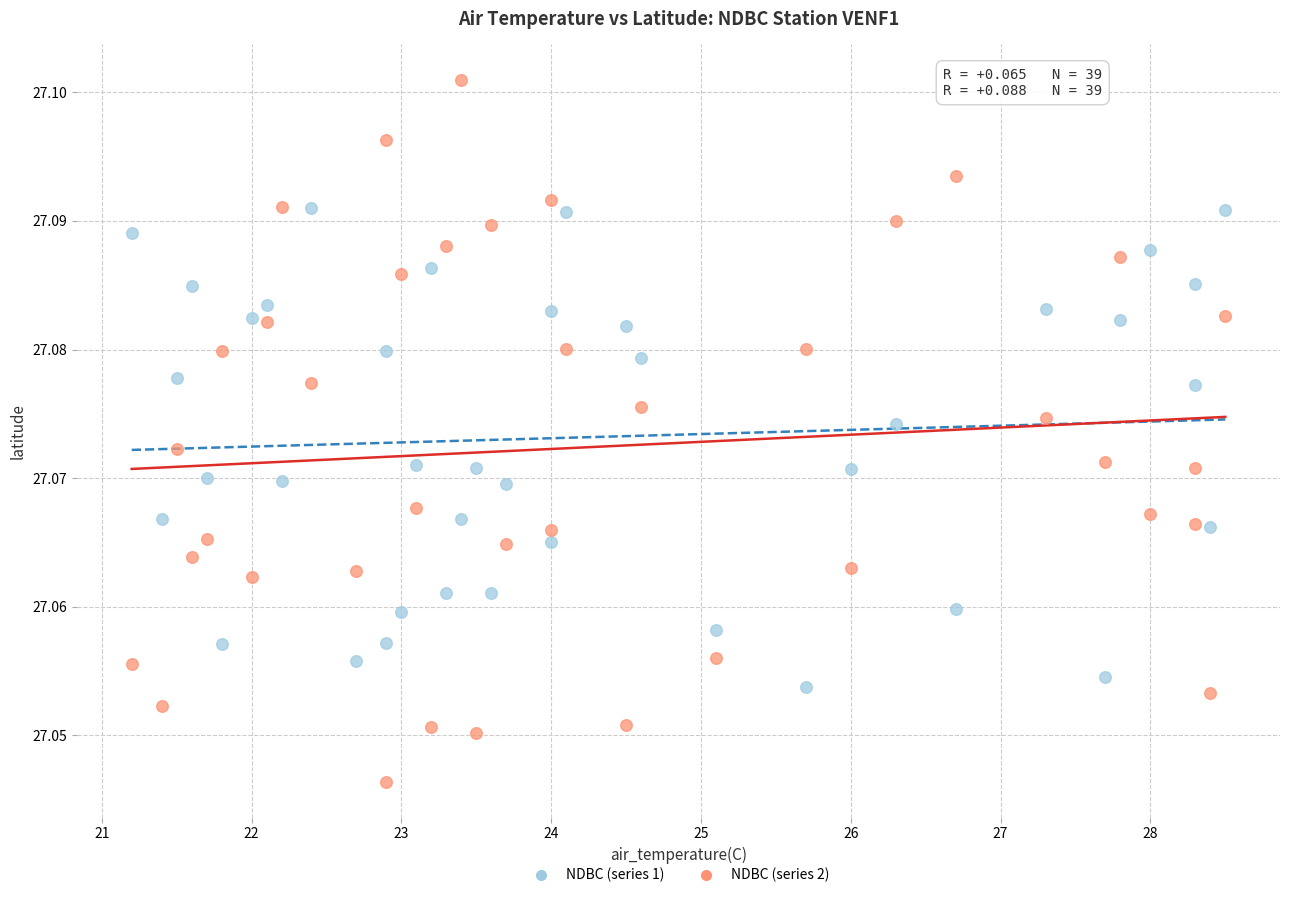

Which series has the largest Y range (max minus min)?

NDBC (series 2)